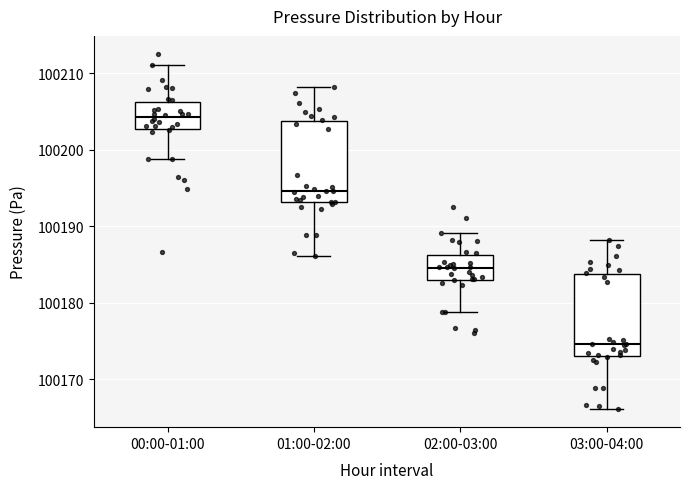

Reading left to right, transcribe this box plot: for each box, give where its median line is, the range the box spans, and where its two whiskers end, as read against the y-axis. The values are not printed on the chart, so give them approximately, as read against the axis.

00:00-01:00: median 100204, box 100203 to 100206, whiskers 100199 to 100211
01:00-02:00: median 100195, box 100193 to 100204, whiskers 100186 to 100208
02:00-03:00: median 100185, box 100183 to 100186, whiskers 100179 to 100189
03:00-04:00: median 100175, box 100173 to 100184, whiskers 100166 to 100188